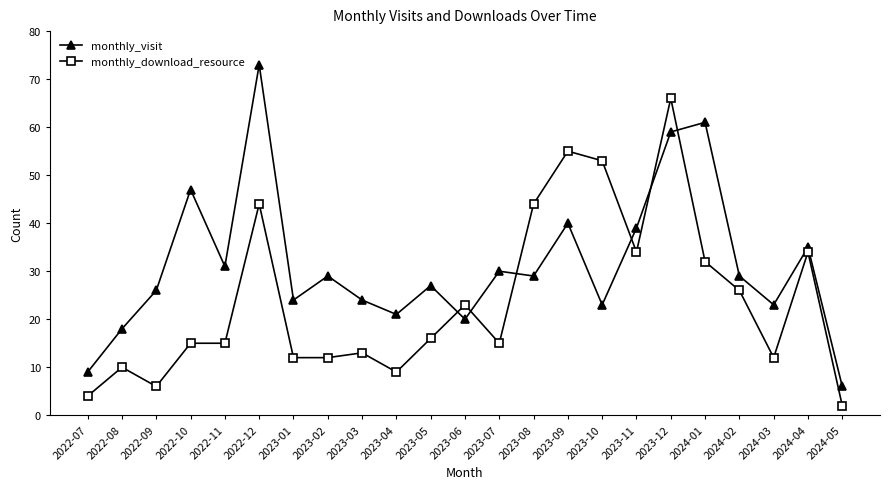

What is the difference between the second highest and minimum values in the monthly_visit series?

55